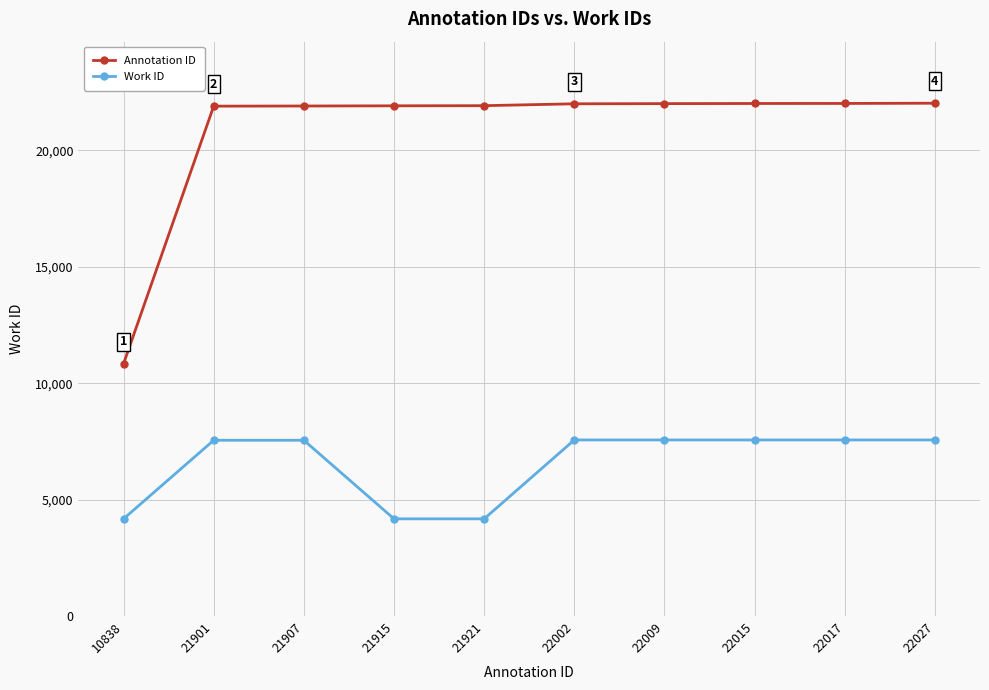

Does the chart display data point markers on the line(s)?

Yes